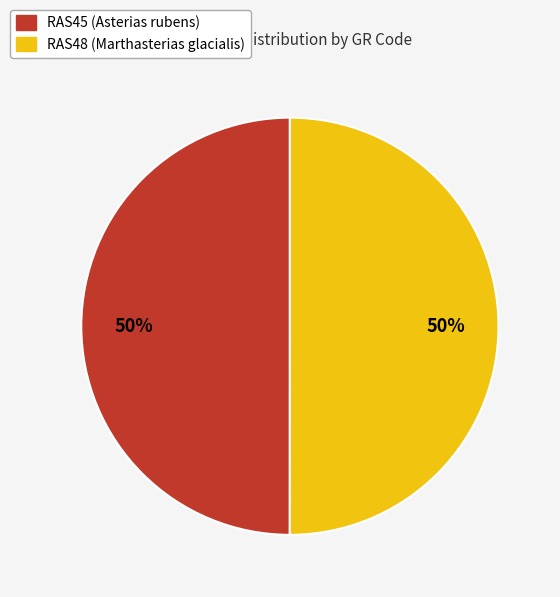

To the nearest percent, what portion does RAS45 (Asterias rubens) represent?

50%